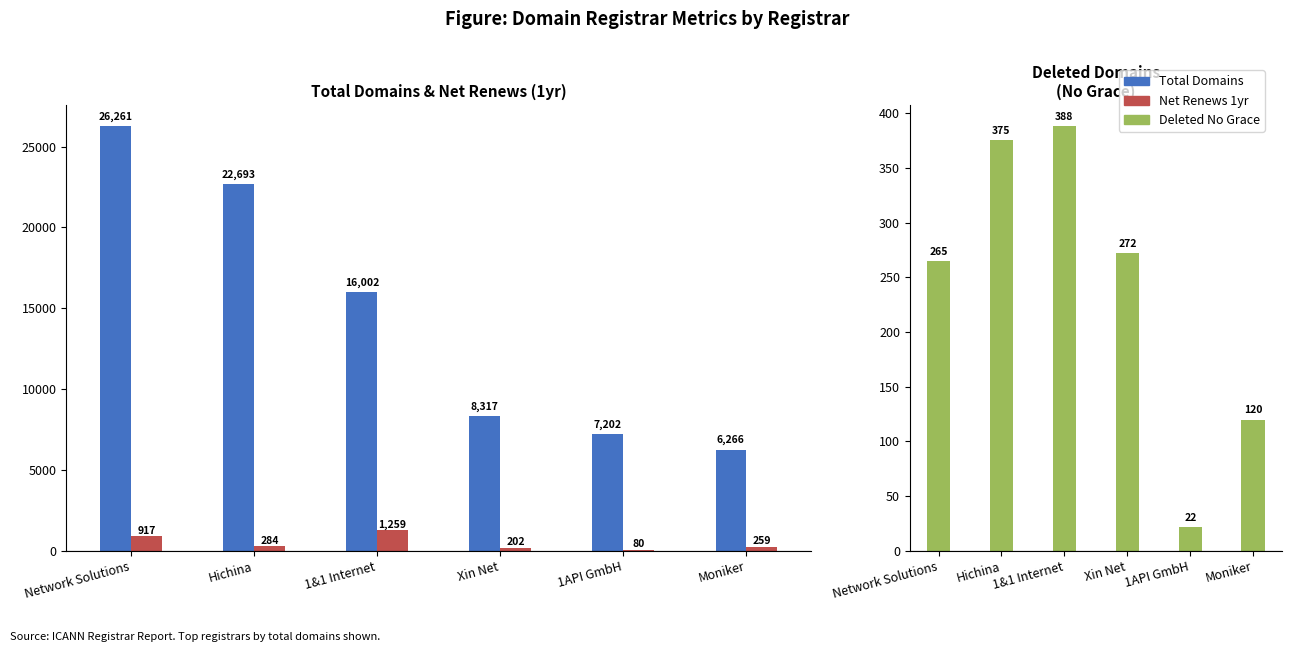

What is the difference between the maximum and minimum values in the Net Renews 1yr series?

1179